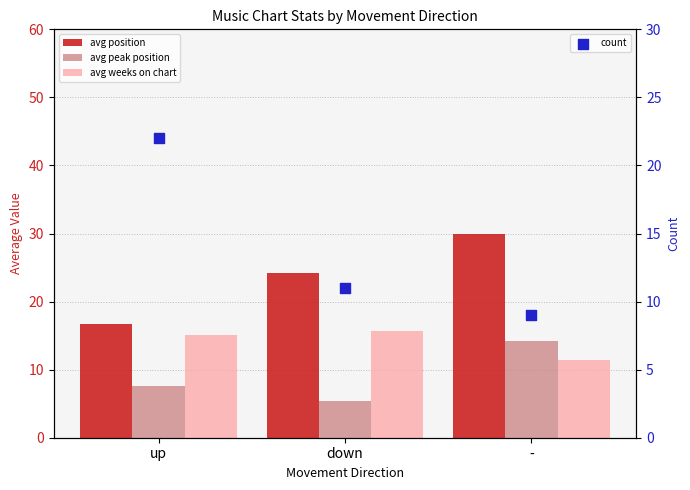

At which category is the sum across all series the highest?

-